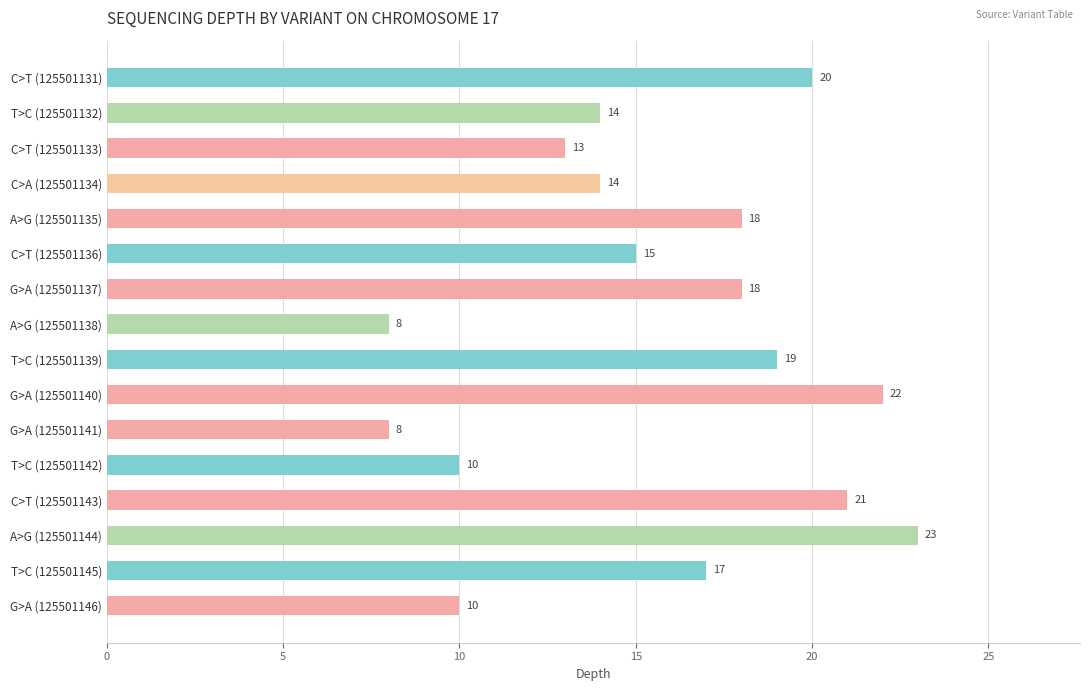

Where is the data nearest to the value 15?

C>T (125501136)